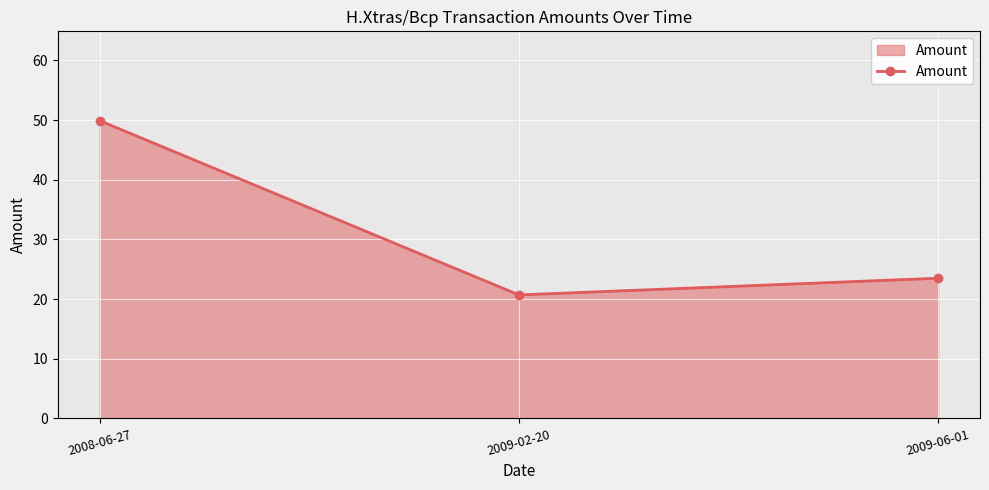

List the labels in order of value, smallest first.

2009-02-20, 2009-06-01, 2008-06-27